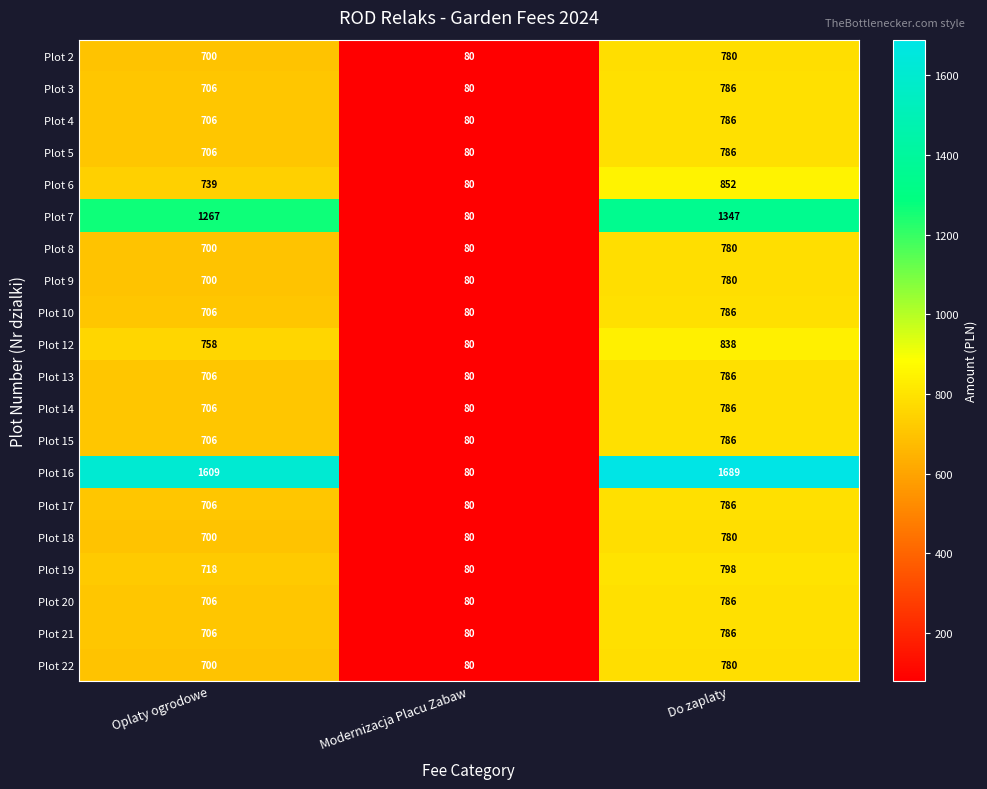

What is the minimum value for Plot 17?

80